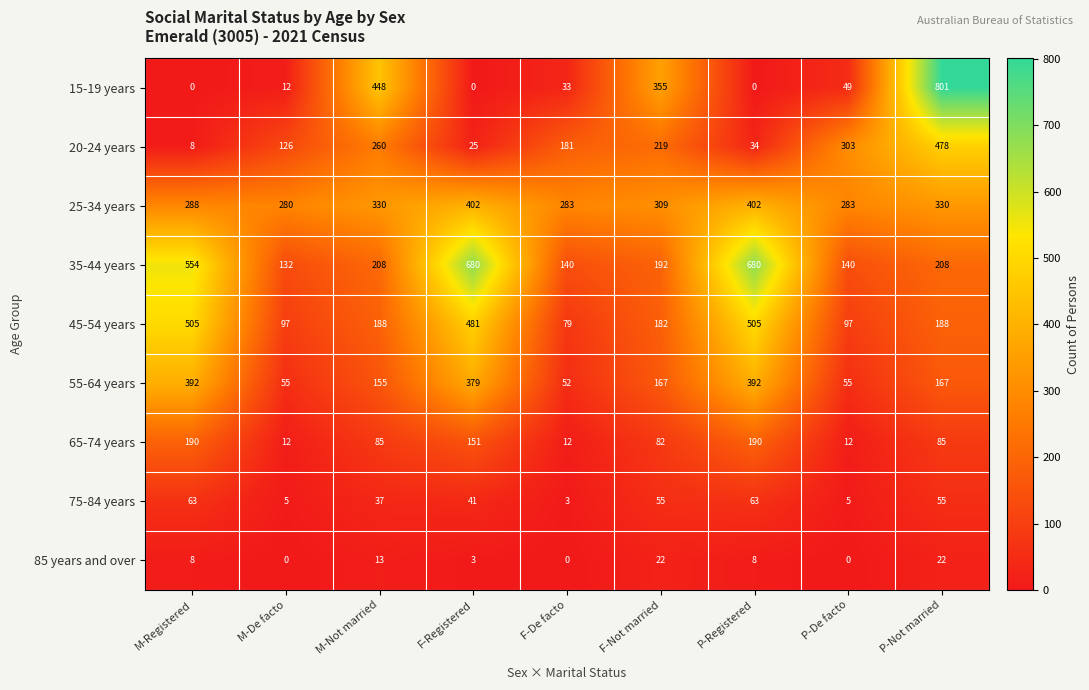

At which category is the sum across all series the highest?

P-Not married